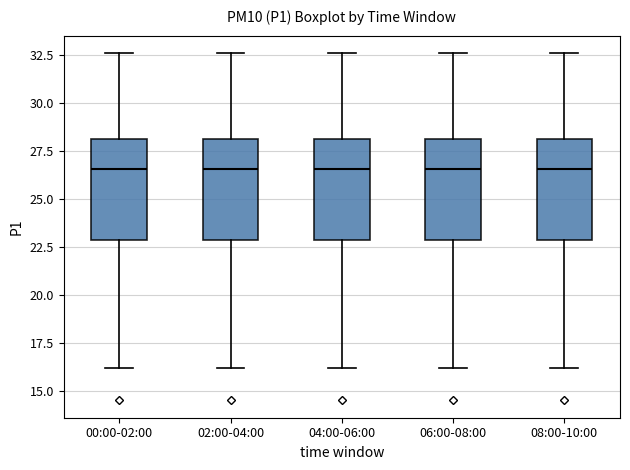

Reading left to right, read every box against the y-axis: the position of its median line, the range the box covers, and the ends of its whiskers. The values are not printed on the chart, so give them approximately, as read against the axis.

00:00-02:00: median 26.5, box 23.0 to 28.0, whiskers 16.0 to 32.5
02:00-04:00: median 26.5, box 23.0 to 28.0, whiskers 16.0 to 32.5
04:00-06:00: median 26.5, box 23.0 to 28.0, whiskers 16.0 to 32.5
06:00-08:00: median 26.5, box 23.0 to 28.0, whiskers 16.0 to 32.5
08:00-10:00: median 26.5, box 23.0 to 28.0, whiskers 16.0 to 32.5